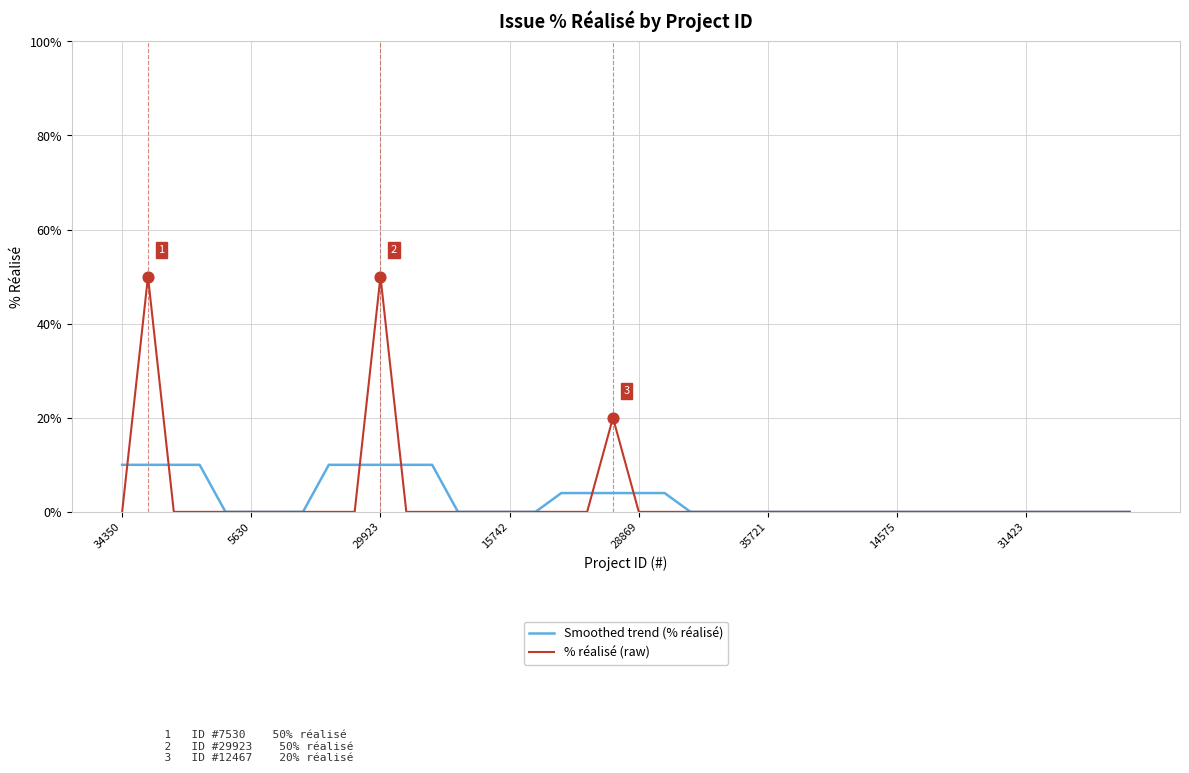

What is the greatest value displayed?

50